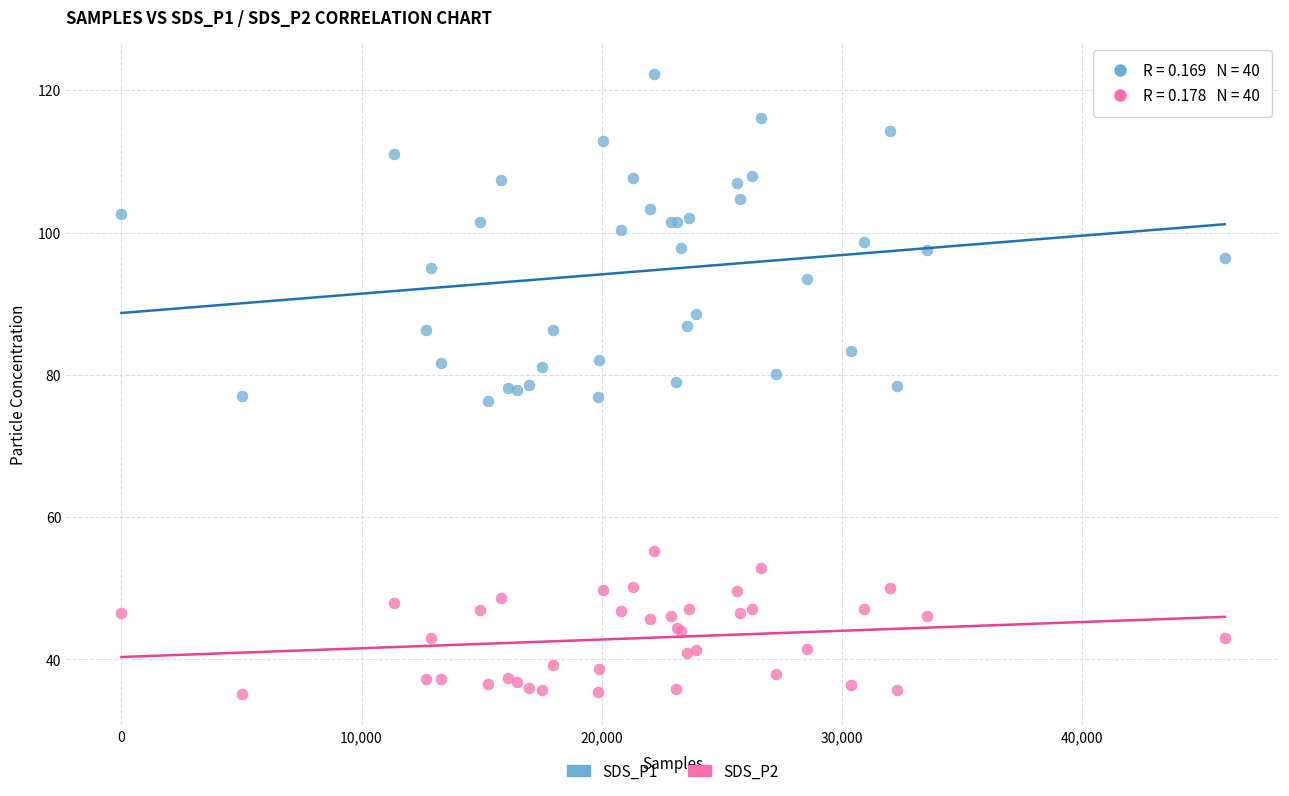

What is the X range (max minus min) for the scatter plot?

45950.0